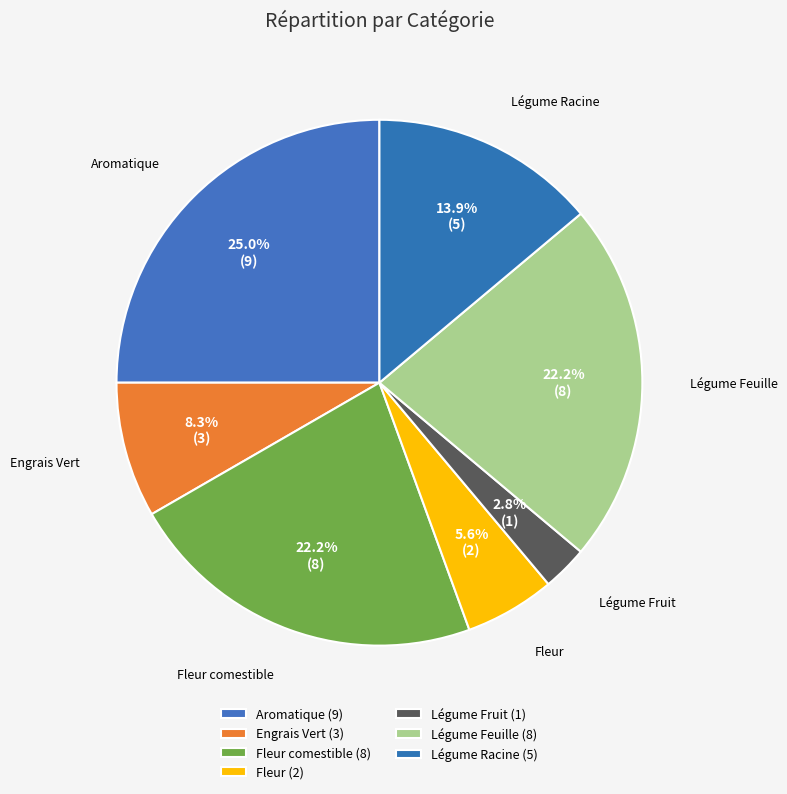

What is the smallest slice in the pie chart?

Légume Fruit